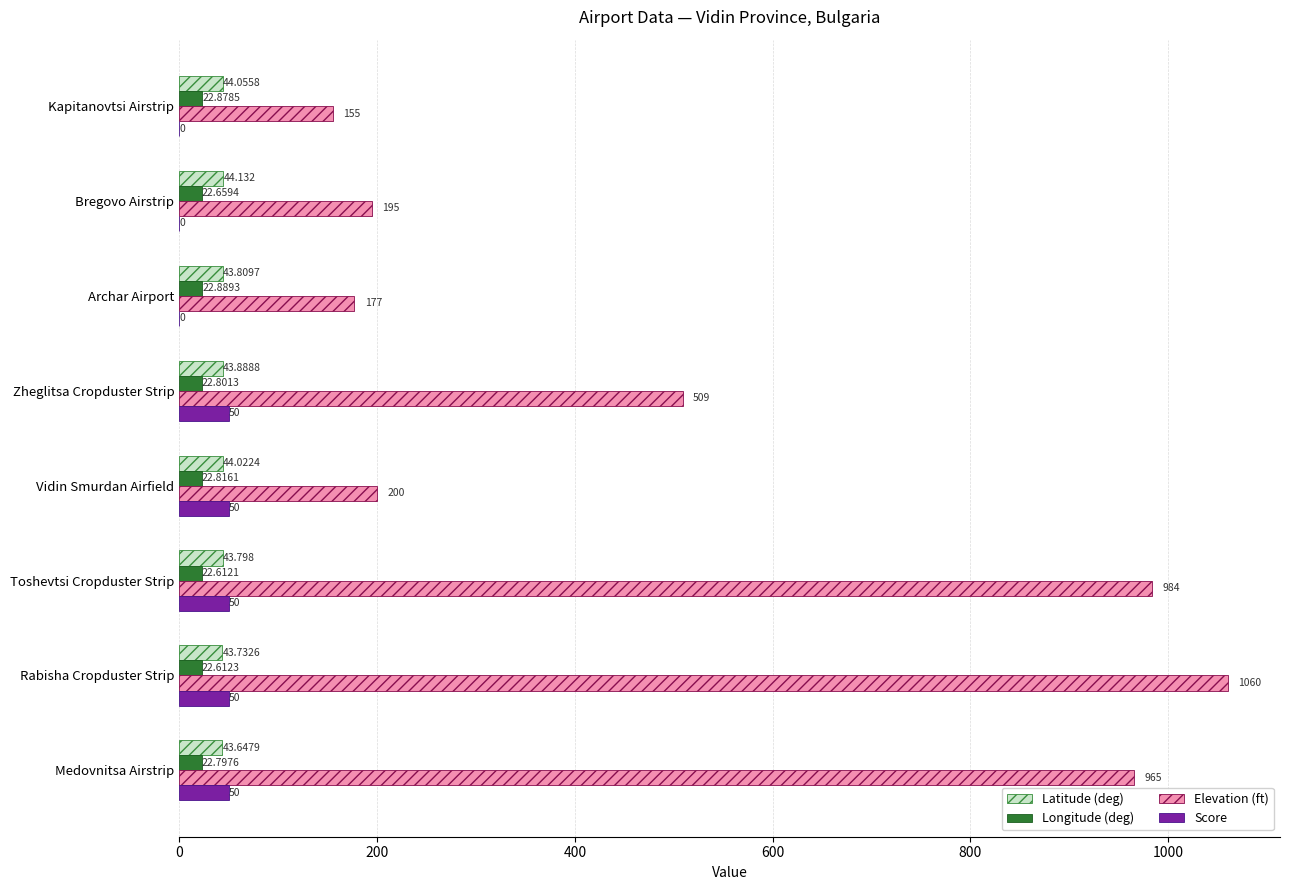

At which category is the sum across all series the highest?

Rabisha Cropduster Strip